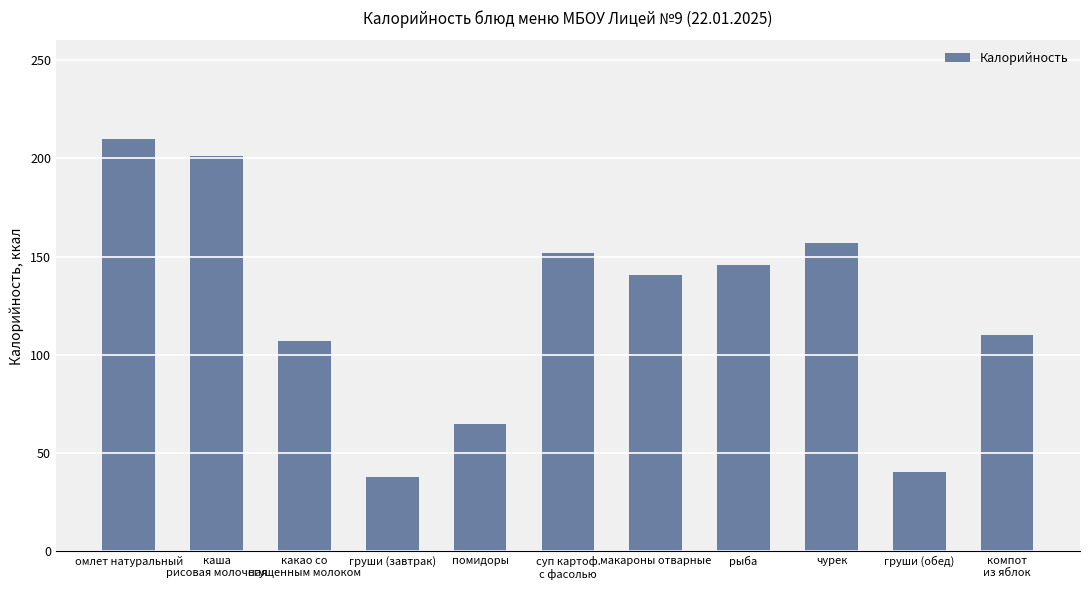

Reading left to right, list all the values displayed in this chart.

омлет натуральный=210.0	каша
рисовая молочная=201.2	какао со
сгущенным молоком=107.1	груши (завтрак)=38.0	помидоры=65.0	суп картоф.
с фасолью=152.0	макароны отварные=140.7	рыба=145.7	чурек=157.0	груши (обед)=40.3	компот
из яблок=110.0